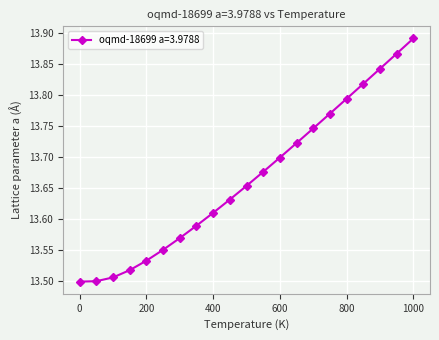

True or false: the data has more than 2 interior local peaks.

False